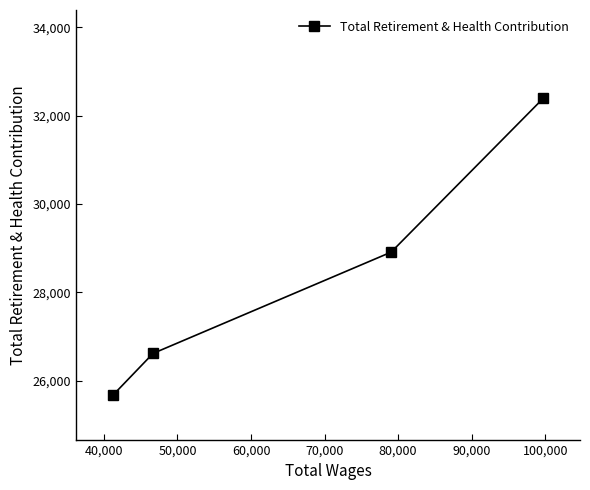

What is the sum of all values?

113578